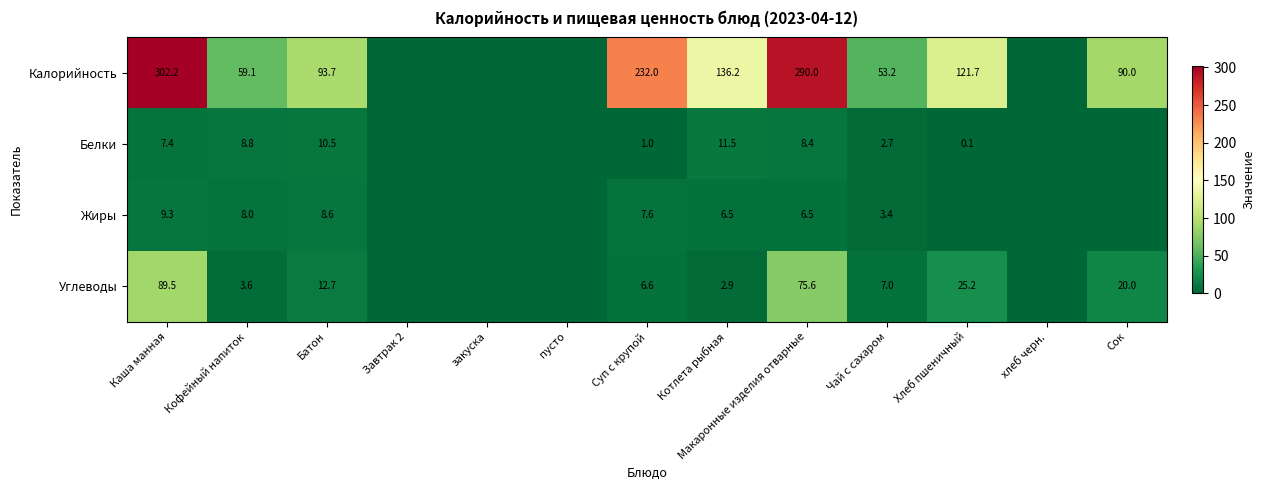

Is the value of Углеводы at Суп с крупой greater than the value of Калорийность at Сок?

No